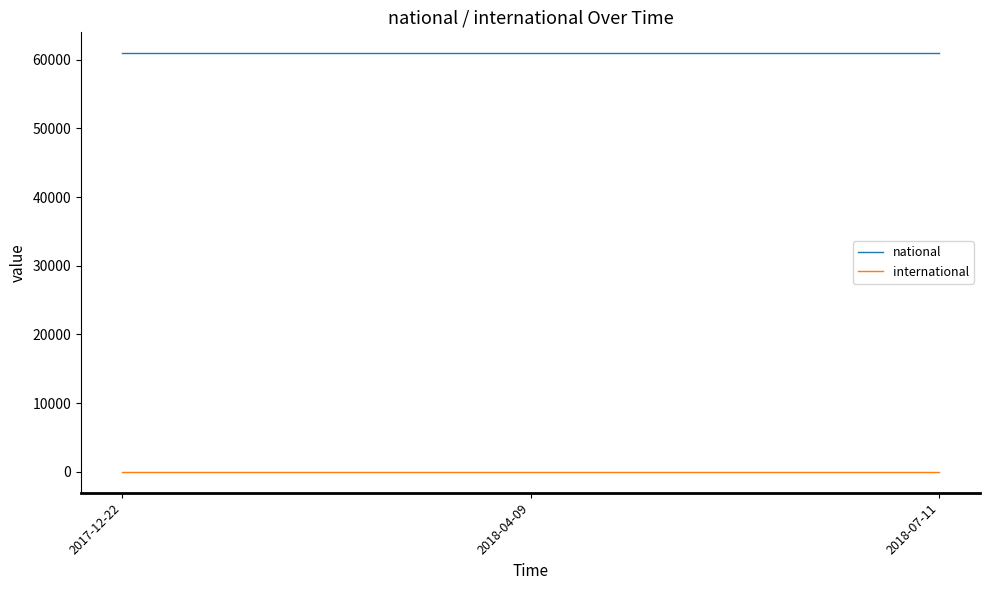

Does the chart have visible grid lines?

No